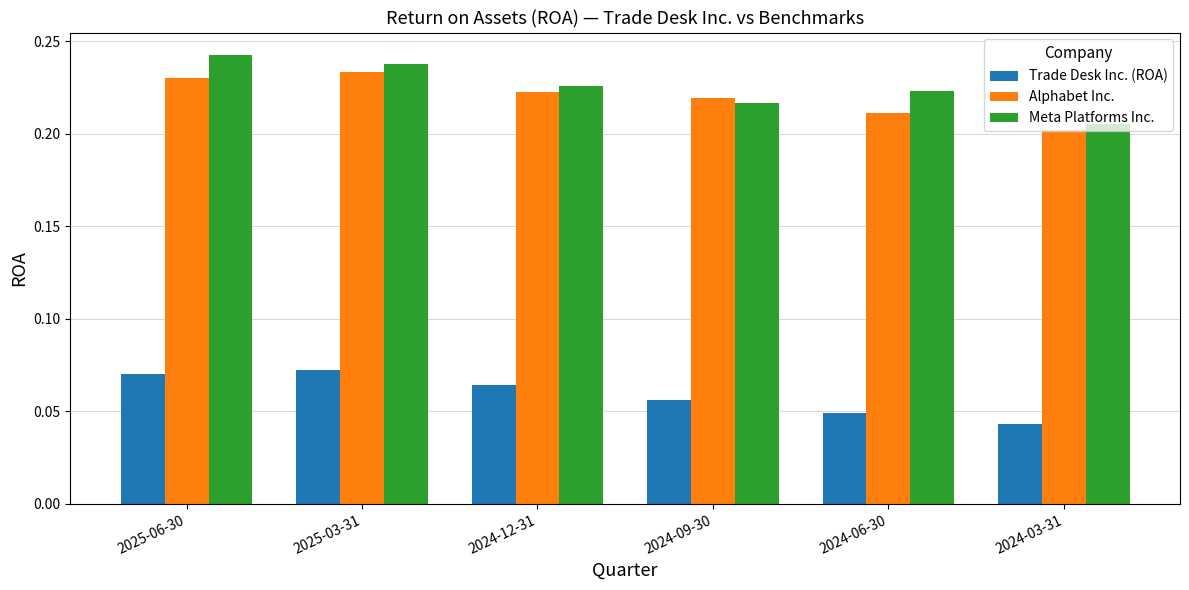

The value of Alphabet Inc. at 2025-03-31 is 0.1. True or false?

False